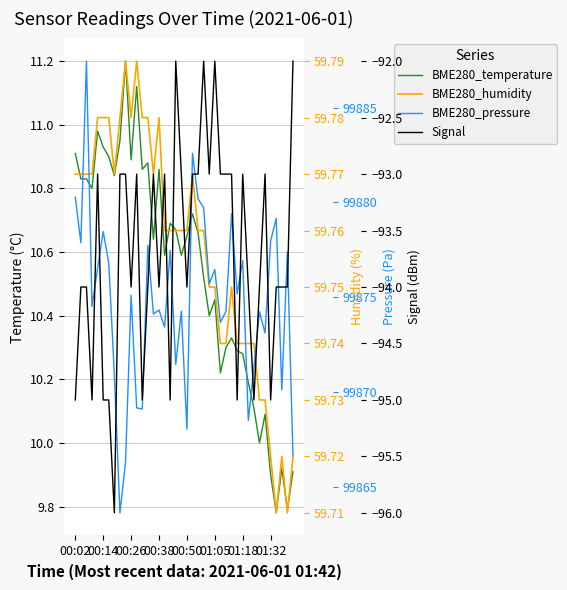

What is the minimum value for BME280_pressure?

99863.7